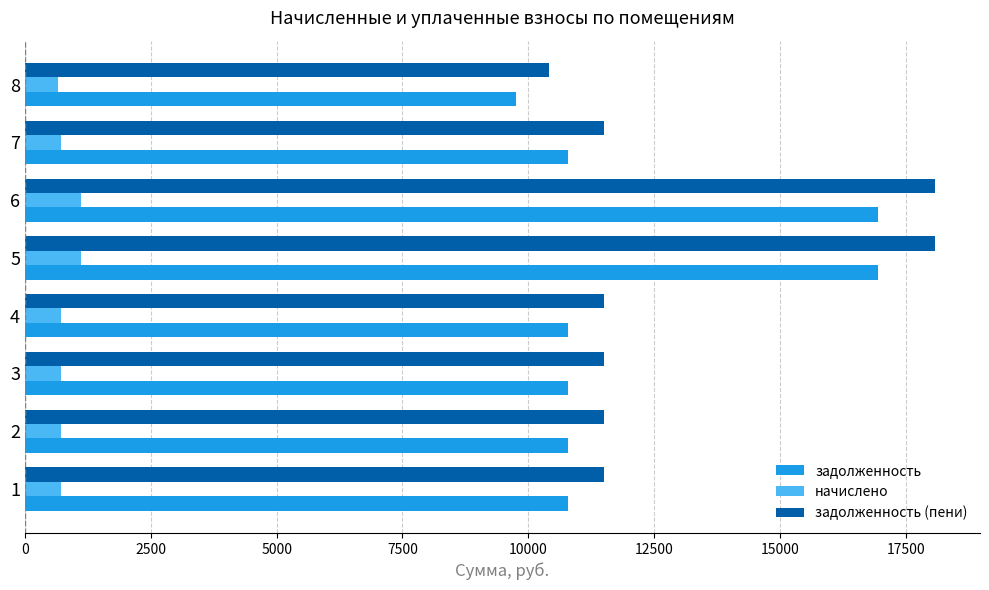

What is the highest value of the начислено series?

1122.7